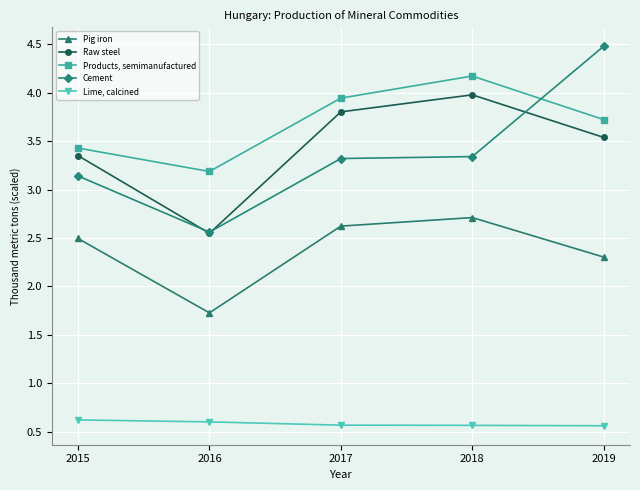

What is the lowest value of the Products, semimanufactured series?

3.2